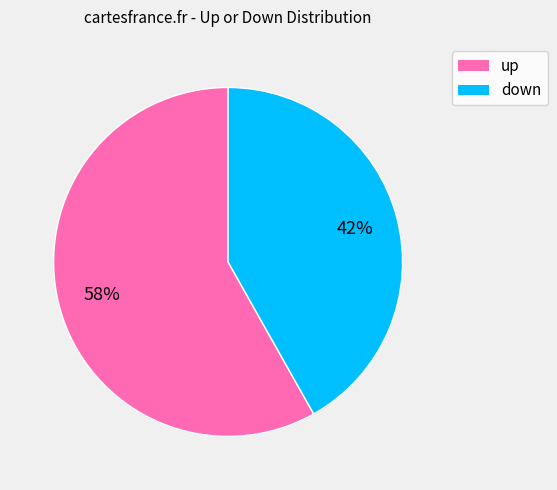

The up slice represents 71% of the pie. True or false?

False